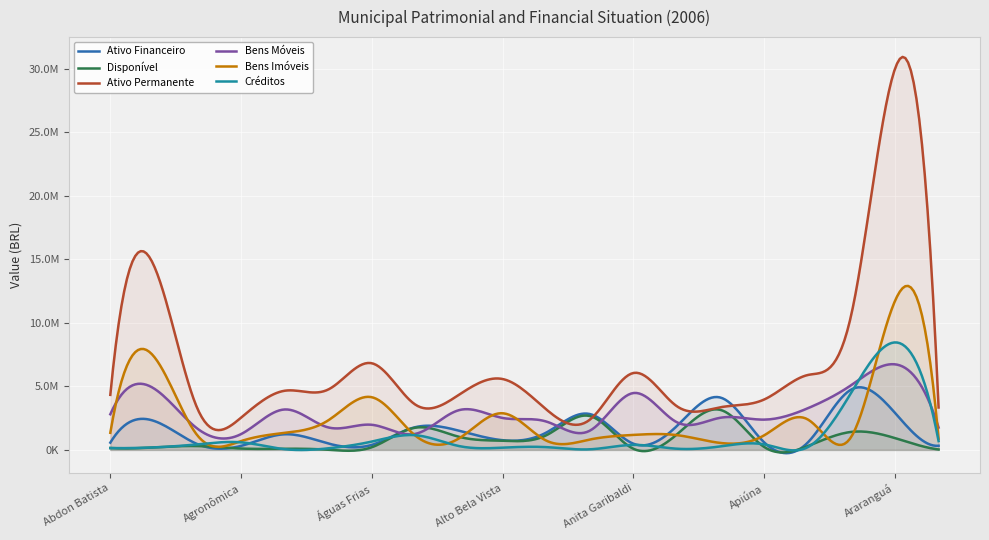

Count the number of data series in this chart.

6